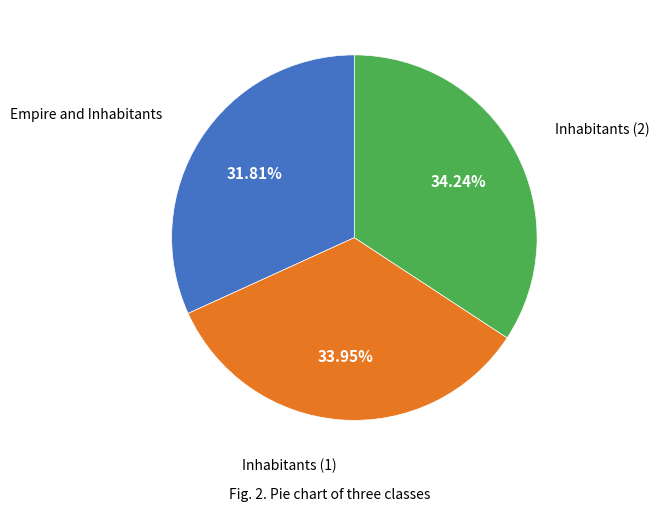

Is there any slice that represents more than half of the pie?

No